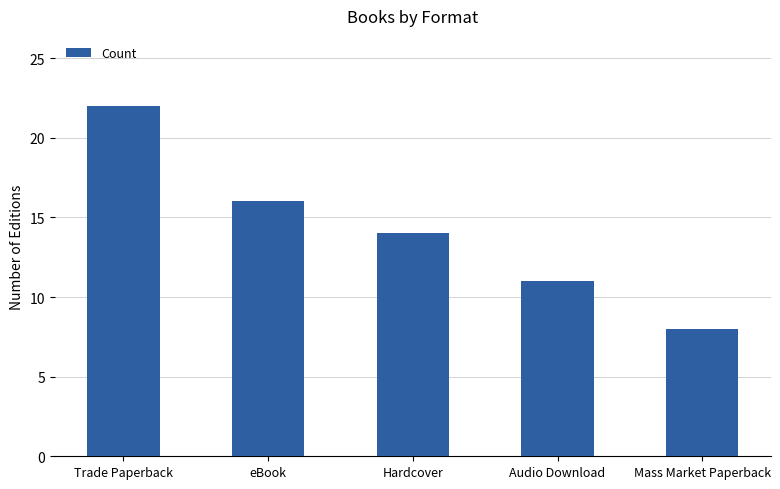

How many values are below 14?

2